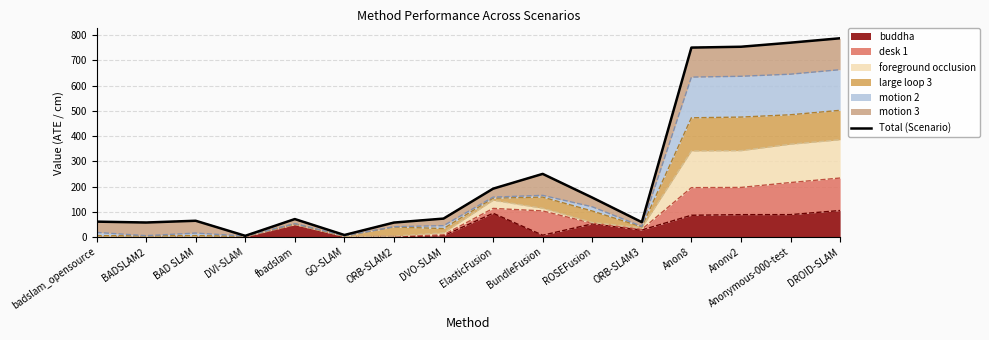

How many points are lower than both their immediate neighbors (excluding endpoints)?

4